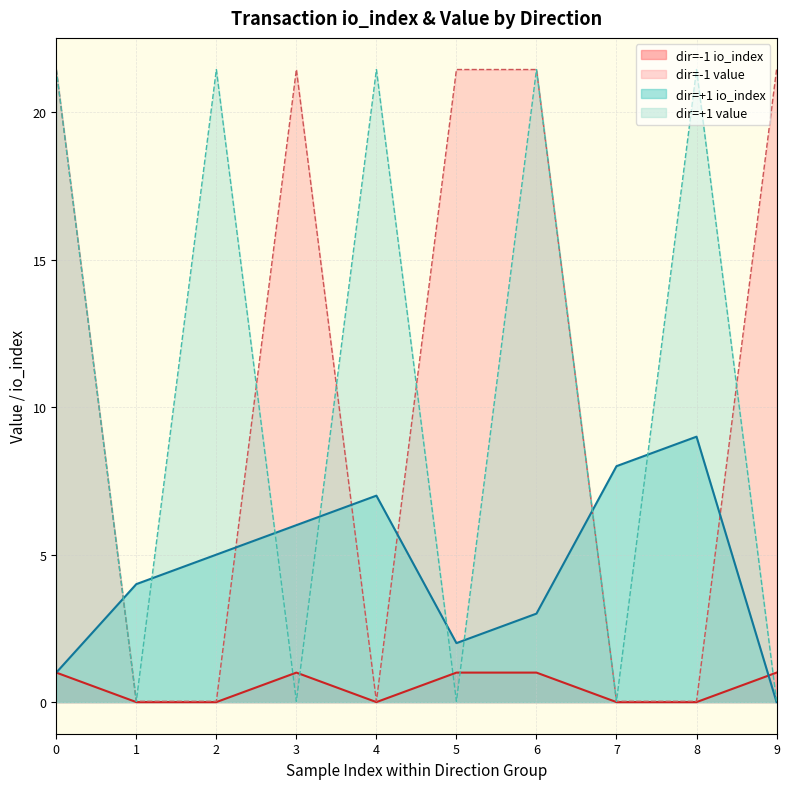

Reading right to left, list all the values displayed in this chart.

io_index: 0.0	9.0	8.0	3.0	2.0	7.0	6.0	5.0	4.0	1.0	1.0	0.0	0.0	1.0	1.0	0.0	1.0	0.0	0.0	1.0
value: 0.0	21.4	0.0	21.4	0.0	21.4	0.0	21.4	0.0	21.4	21.4	0.0	0.0	21.4	21.4	0.0	21.4	0.0	0.0	21.4